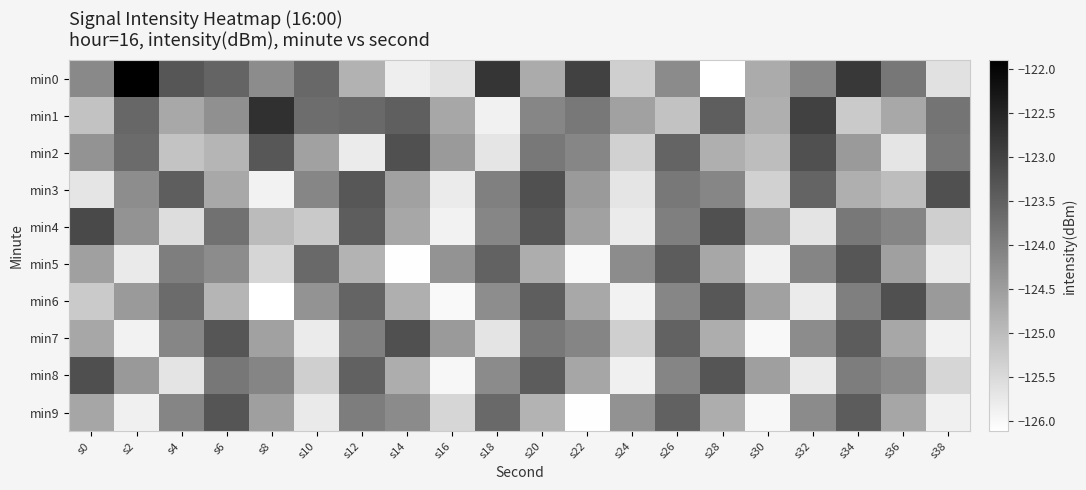

Which series has the largest range (max minus min)?

min0